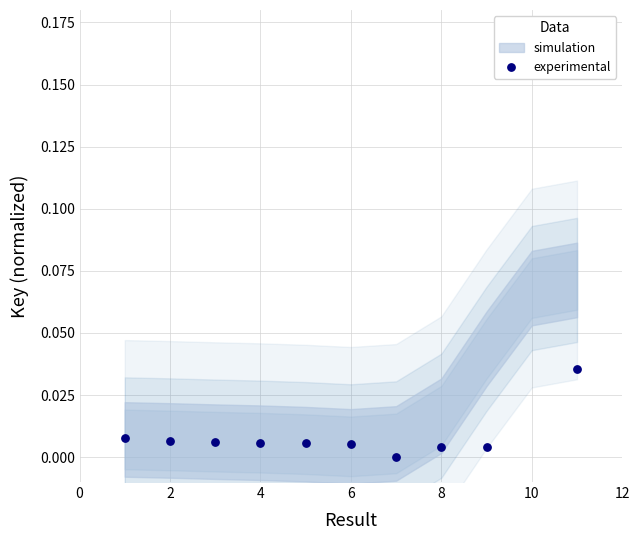

Which has a higher value, 9 or 10?

9